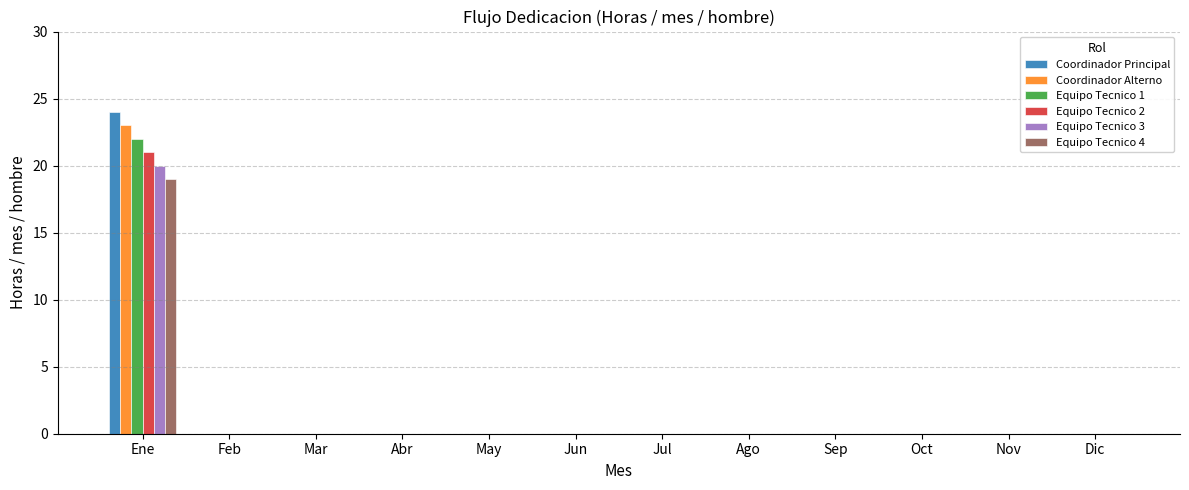

Reading right to left, what are all the values shown in this chart?

Coordinador Principal: Dic=0	Nov=0	Oct=0	Sep=0	Ago=0	Jul=0	Jun=0	May=0	Abr=0	Mar=0	Feb=0	Ene=24
Coordinador Alterno: Dic=0	Nov=0	Oct=0	Sep=0	Ago=0	Jul=0	Jun=0	May=0	Abr=0	Mar=0	Feb=0	Ene=23
Equipo Tecnico 1: Dic=0	Nov=0	Oct=0	Sep=0	Ago=0	Jul=0	Jun=0	May=0	Abr=0	Mar=0	Feb=0	Ene=22
Equipo Tecnico 2: Dic=0	Nov=0	Oct=0	Sep=0	Ago=0	Jul=0	Jun=0	May=0	Abr=0	Mar=0	Feb=0	Ene=21
Equipo Tecnico 3: Dic=0	Nov=0	Oct=0	Sep=0	Ago=0	Jul=0	Jun=0	May=0	Abr=0	Mar=0	Feb=0	Ene=20
Equipo Tecnico 4: Dic=0	Nov=0	Oct=0	Sep=0	Ago=0	Jul=0	Jun=0	May=0	Abr=0	Mar=0	Feb=0	Ene=19